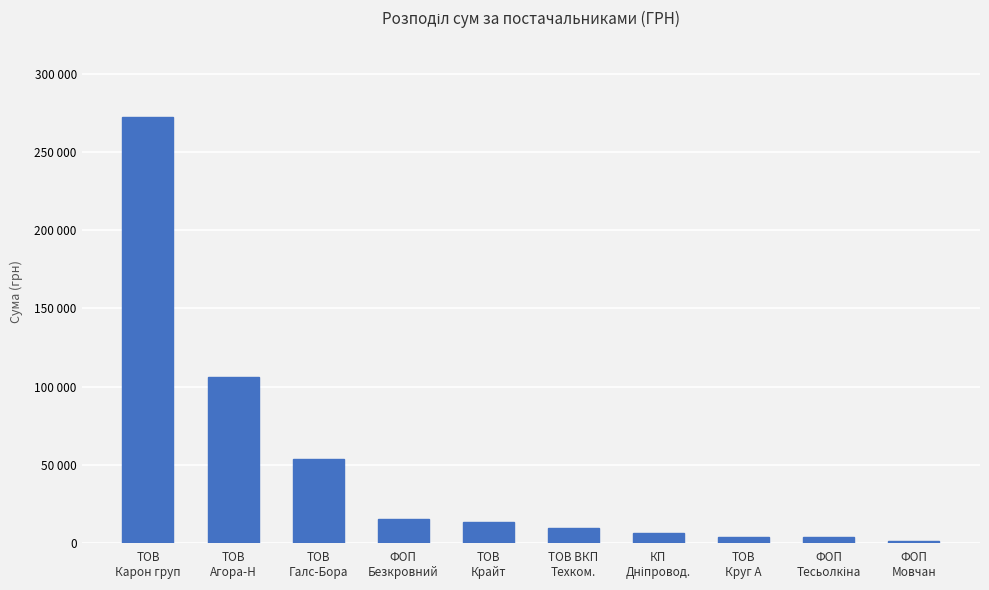

Rank the categories by value from highest to lowest.

ТОВ
Карон груп, ТОВ
Агора-Н, ТОВ
Галс-Бора, ФОП
Безкровний, ТОВ
Крайт, ТОВ ВКП
Техком., КП
Дніпровод., ТОВ
Круг А, ФОП
Тесьолкіна, ФОП
Мовчан